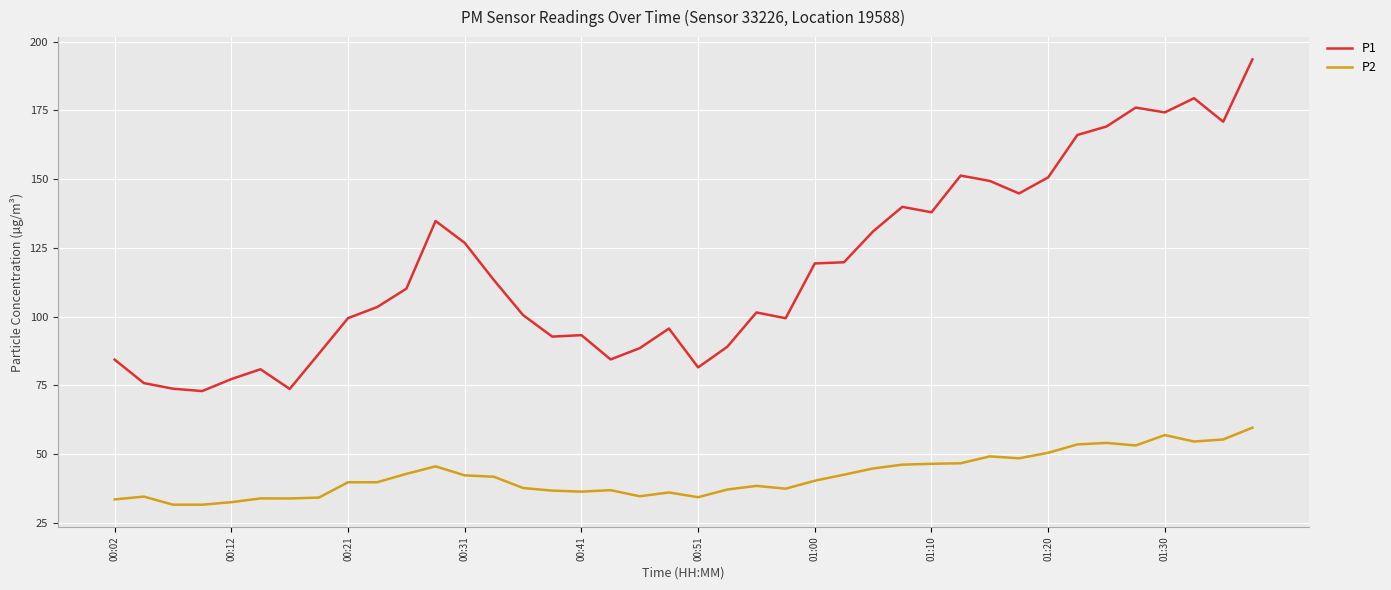

Does the chart have visible grid lines?

Yes